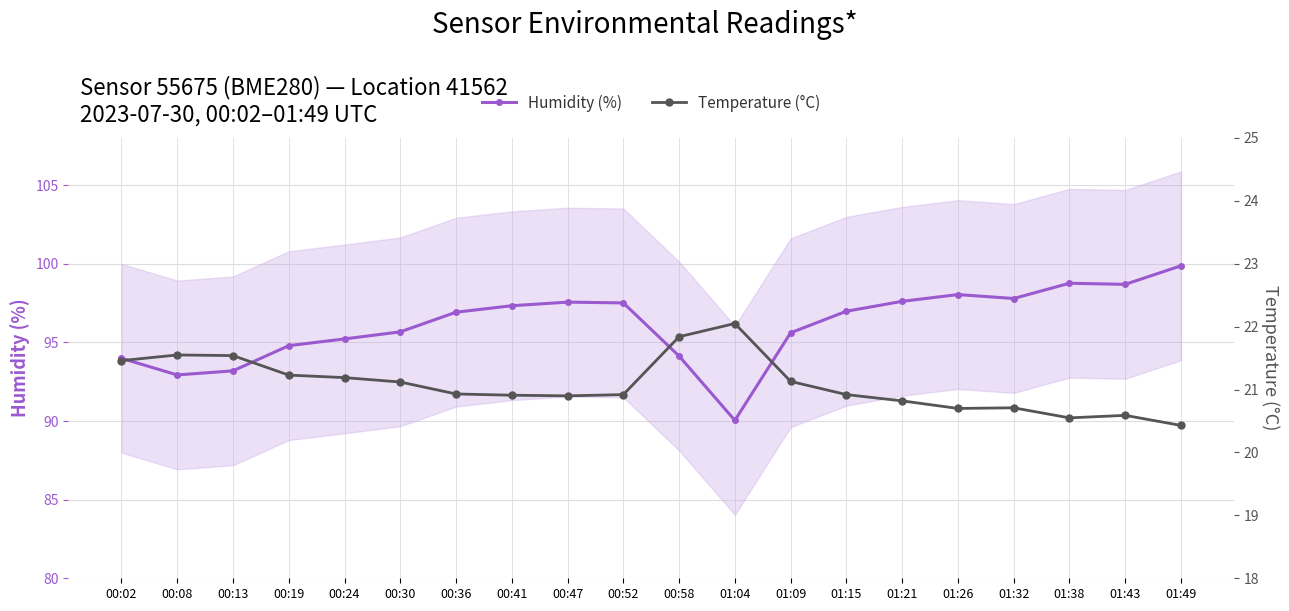

Reading left to right, extract all data points from this chart.

Humidity (%): 00:02=94.0	00:08=92.9	00:13=93.2	00:19=94.8	00:24=95.2	00:30=95.7	00:36=96.9	00:41=97.3	00:47=97.6	00:52=97.5	00:58=94.1	01:04=90.0	01:09=95.6	01:15=97.0	01:21=97.6	01:26=98.0	01:32=97.8	01:38=98.8	01:43=98.7	01:49=99.9
Temperature (°C): 00:02=21.5	00:08=21.6	00:13=21.5	00:19=21.2	00:24=21.2	00:30=21.1	00:36=20.9	00:41=20.9	00:47=20.9	00:52=20.9	00:58=21.8	01:04=22.1	01:09=21.1	01:15=20.9	01:21=20.8	01:26=20.7	01:32=20.7	01:38=20.6	01:43=20.6	01:49=20.4